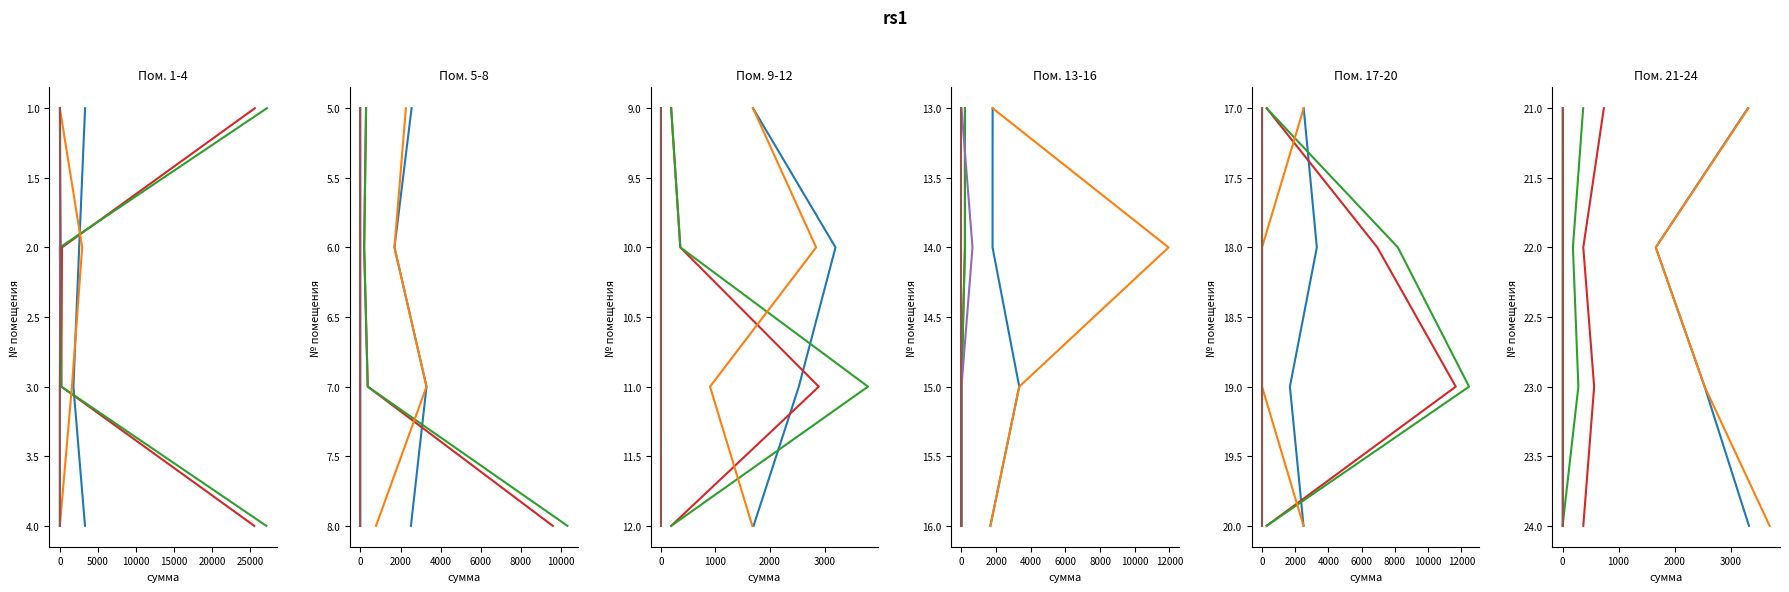

What is the value of the задолженность (нач) point at the 4th from the left?

24